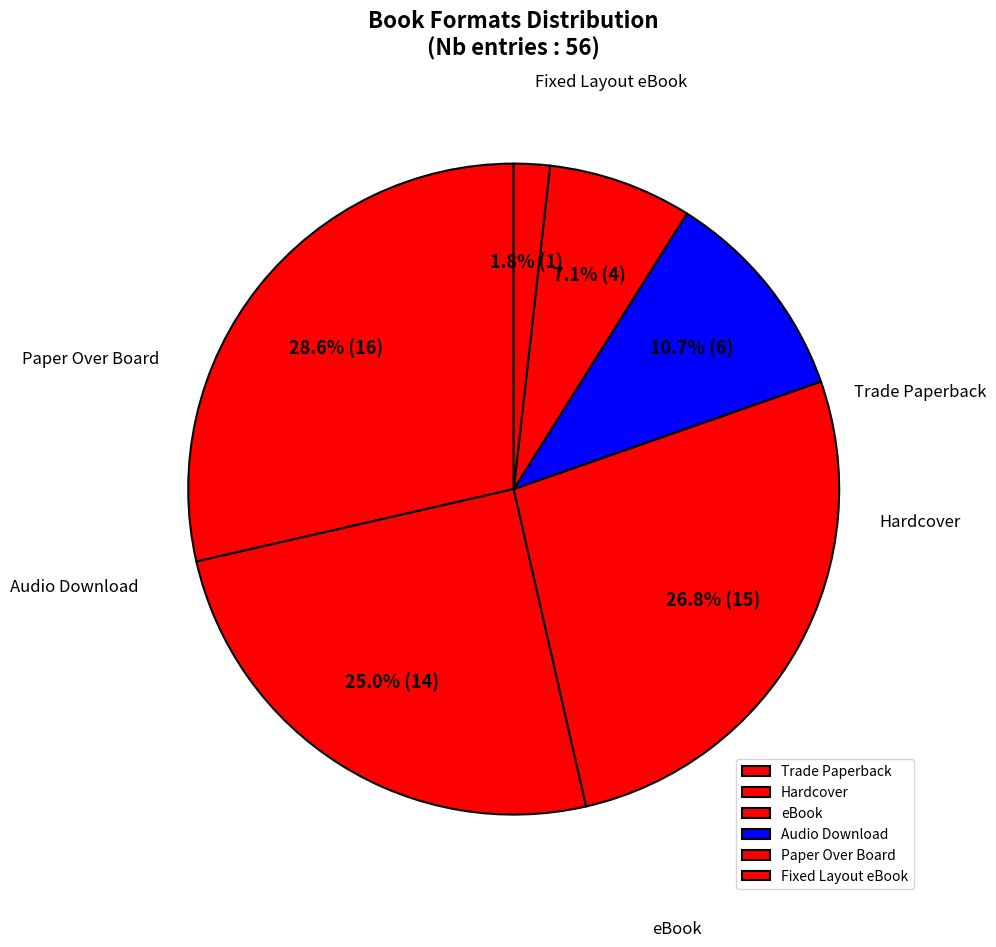

Which category has the biggest portion of the pie?

Trade Paperback